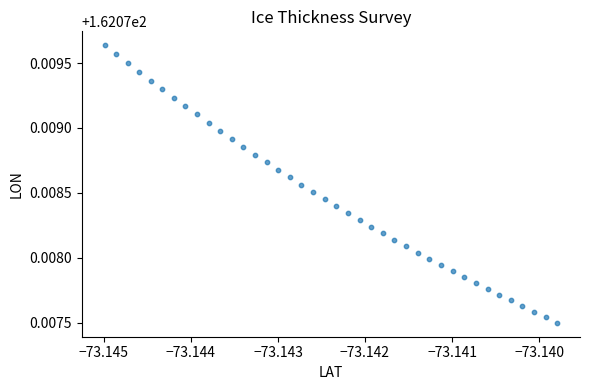

How many data points are displayed?

40